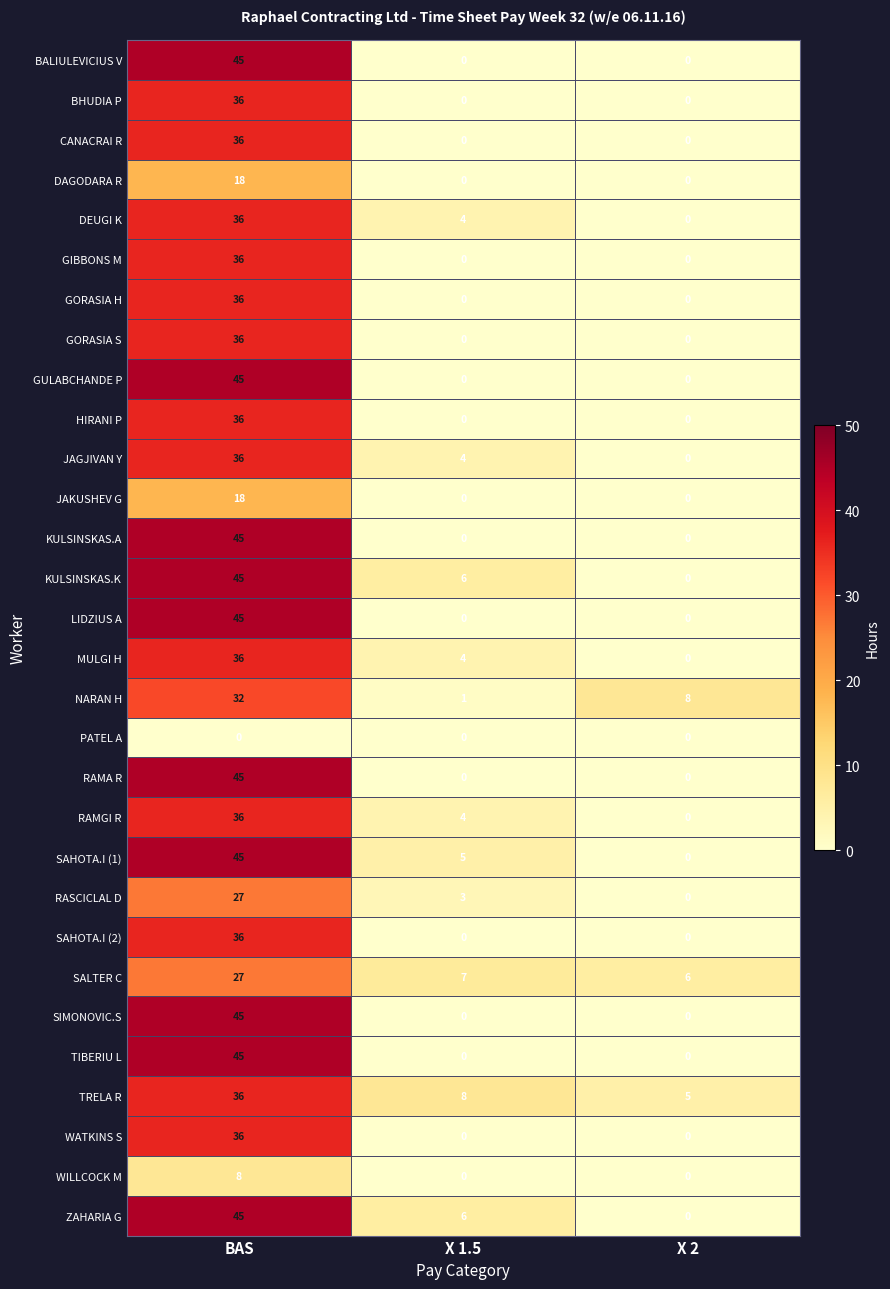

What is the sum of all GORASIA S values?

36